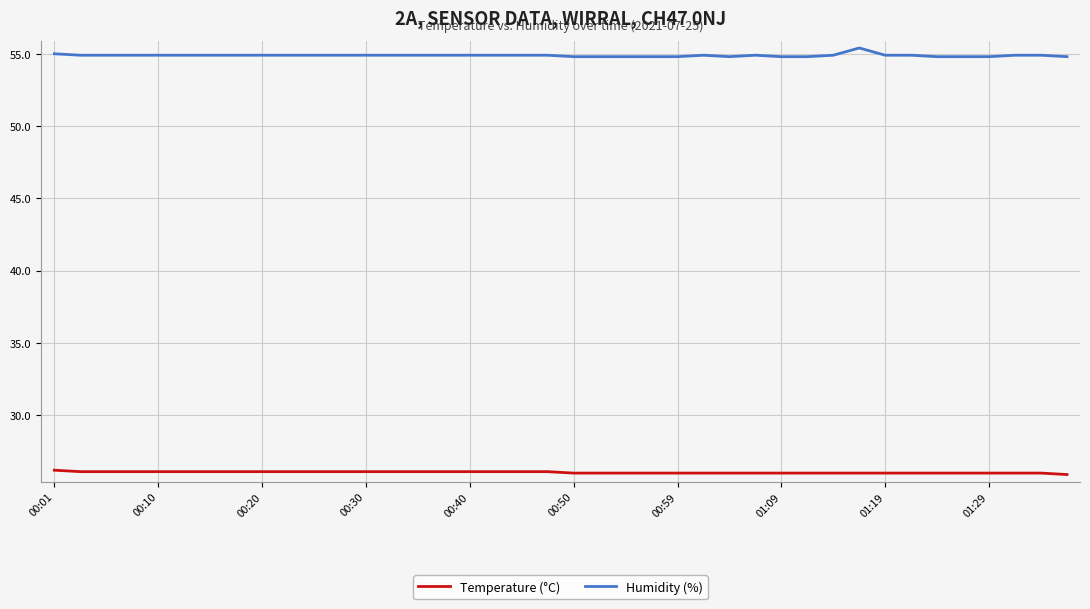

What are all the series names shown in the legend?

Temperature (°C), Humidity (%)